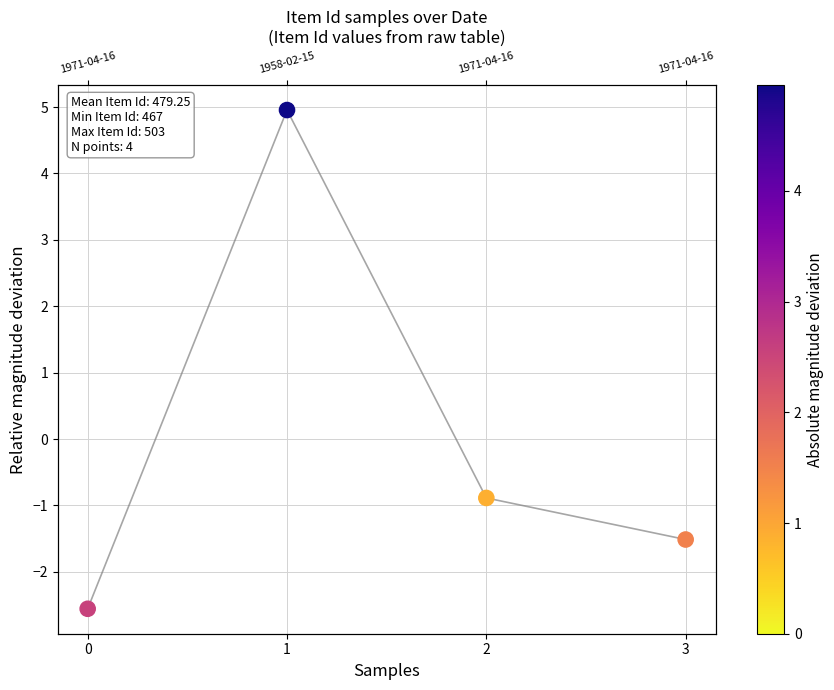

Which has a higher value, 1 or 0?

1